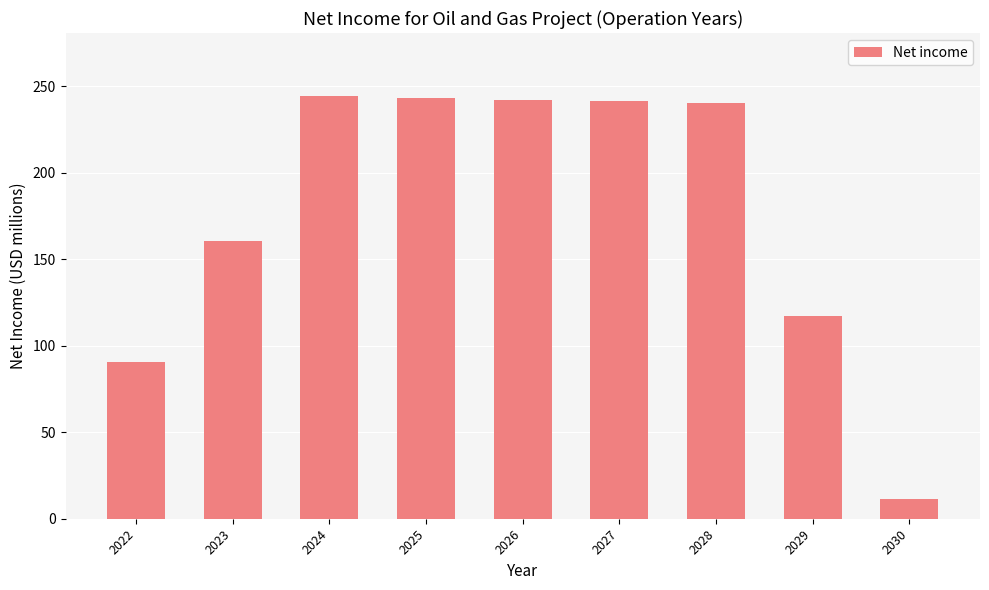

Approximately how many times larger is the value at 2026 compared to 2024?

1.0